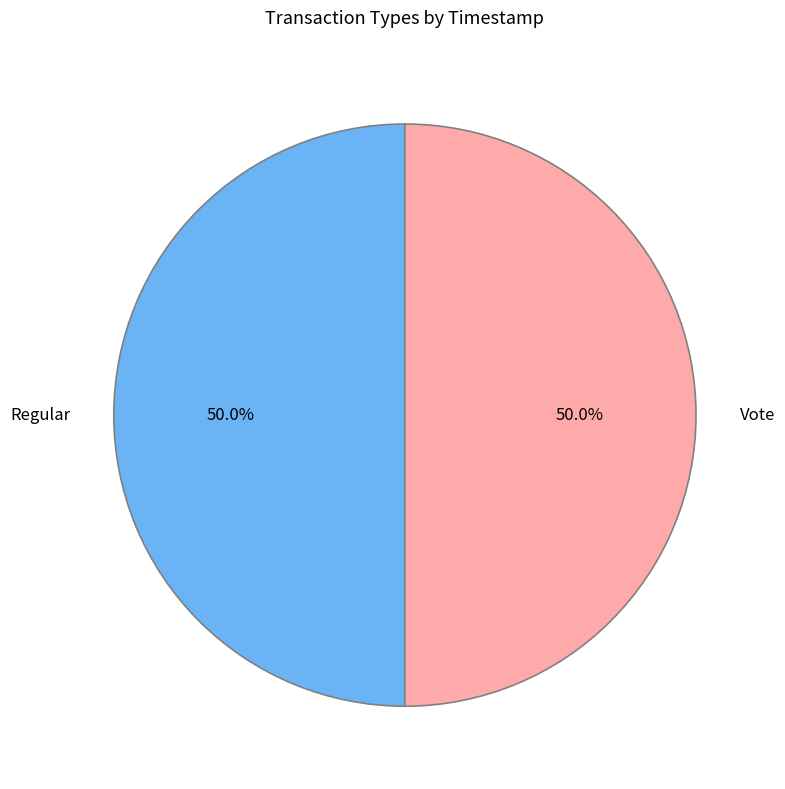

Is the sum of Vote and Regular greater than half?

Yes